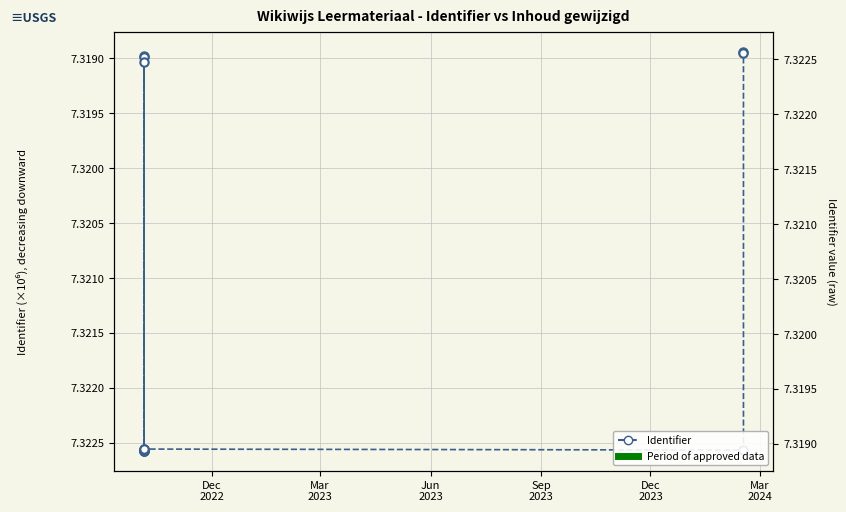

Reading left to right, what are all the values shown in this chart?

7.3	7.3	7.3	7.3	7.3	7.3	7.3	7.3	7.3	7.3	7.3	7.3	7.3